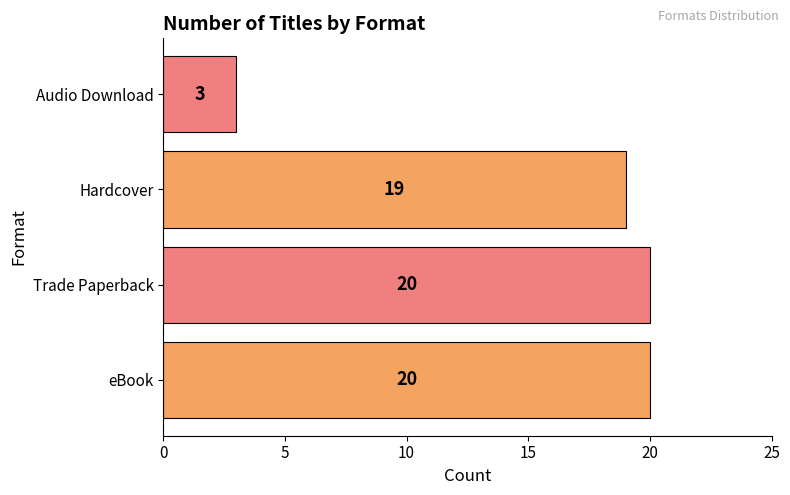

What is the sum of all values?

62